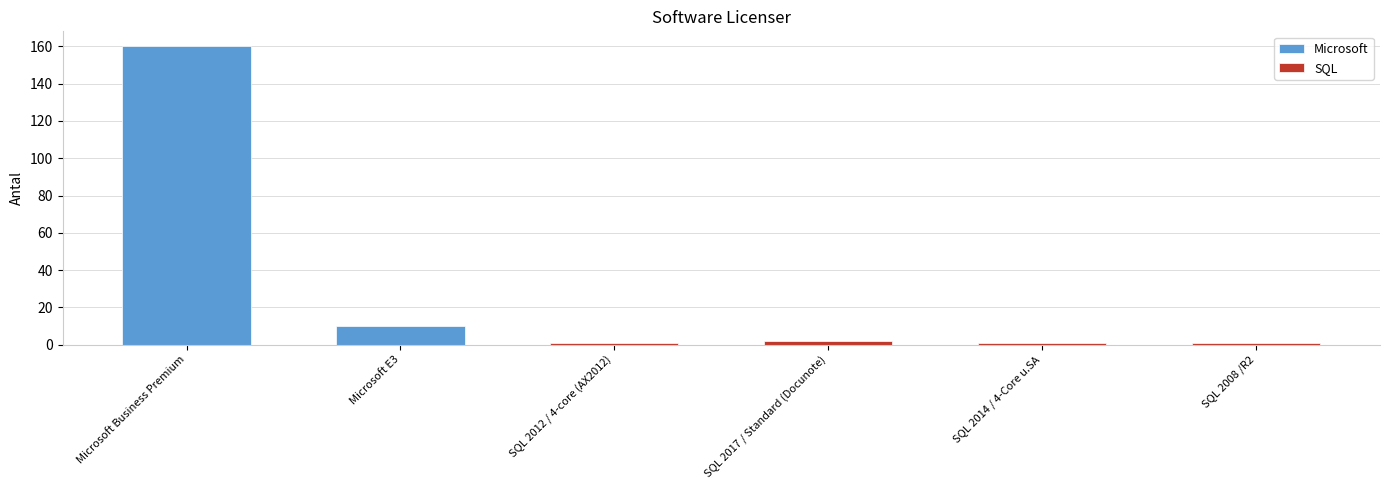

Reading right to left, transcribe all the data shown in this chart.

SQL 2008 /R2=1	SQL 2014 / 4-Core u.SA=1	SQL 2017 / Standard (Docunote)=2	SQL 2012 / 4-core (AX2012)=1	Microsoft E3=10	Microsoft Business Premium=160